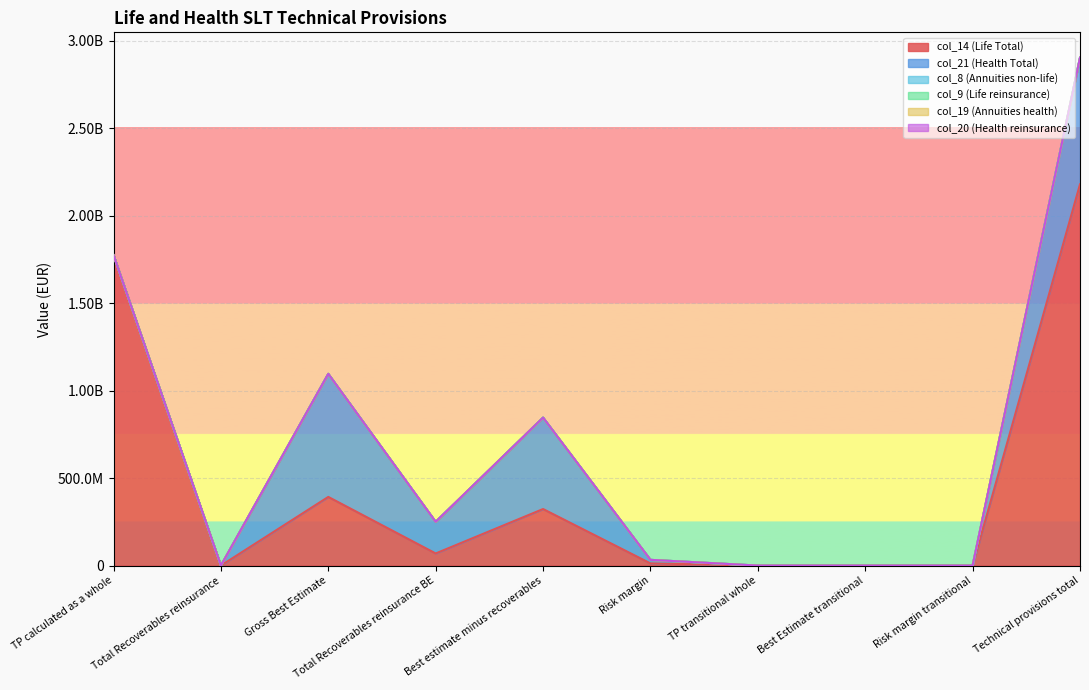

True or false: col_20 (Health reinsurance) and col_19 (Annuities health) cross at least once.

False